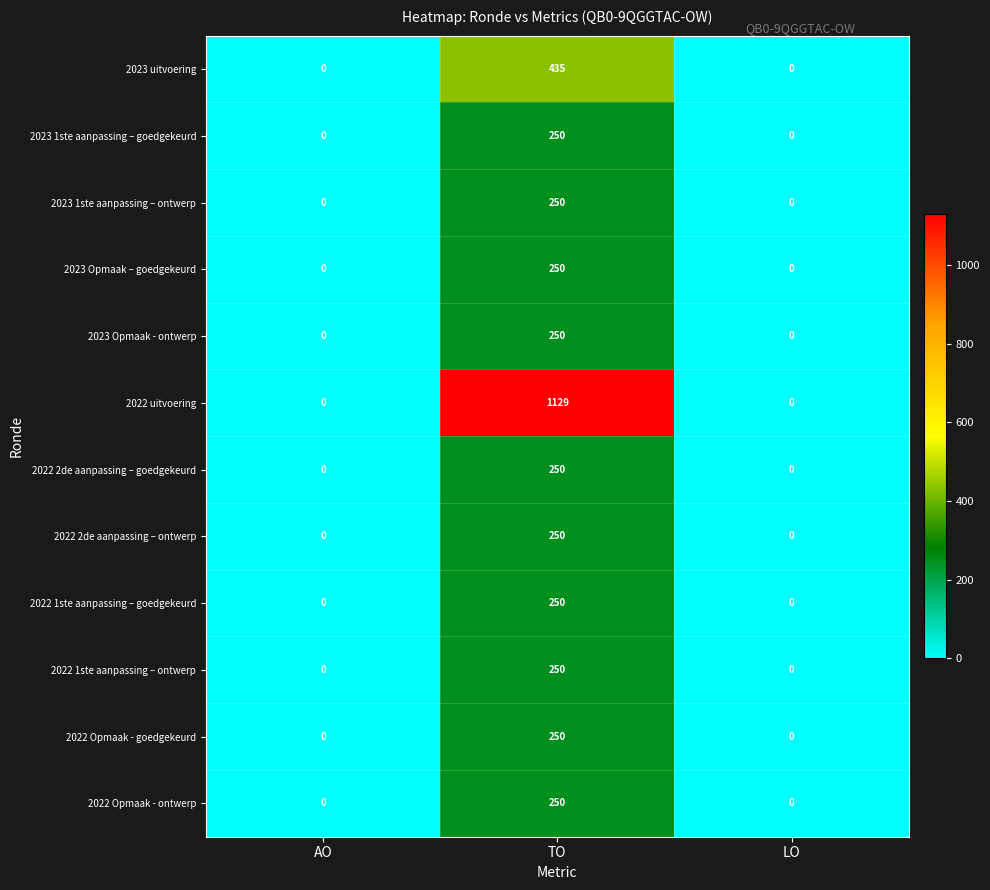

Which series has the widest spread of values?

2022 uitvoering